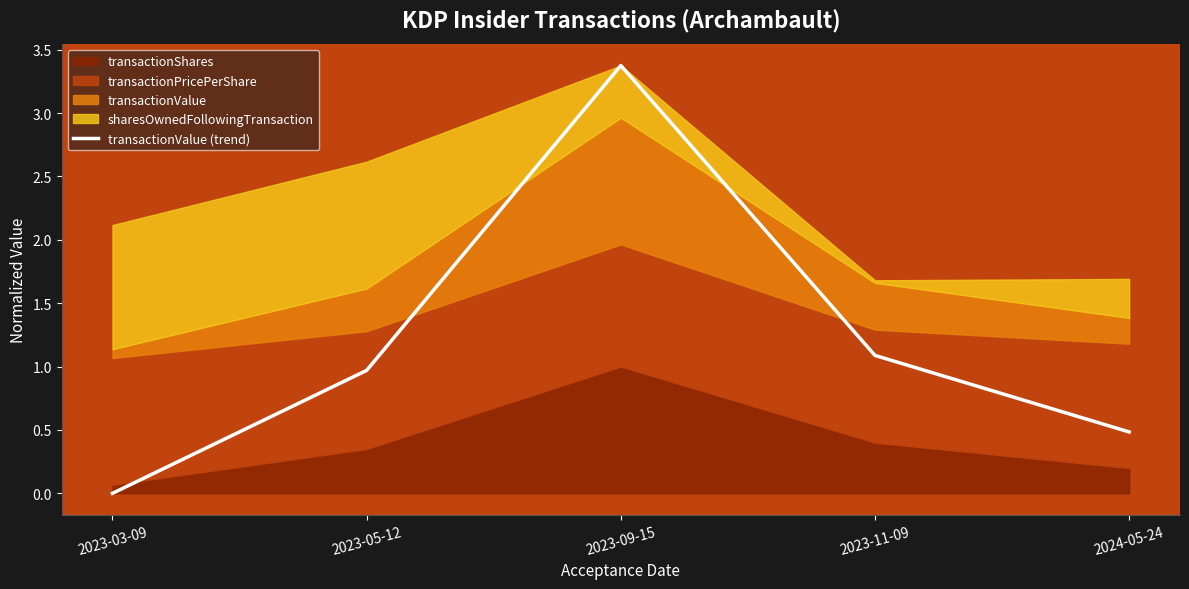

True or false: there are more than 2 points higher than both neighbors.

False